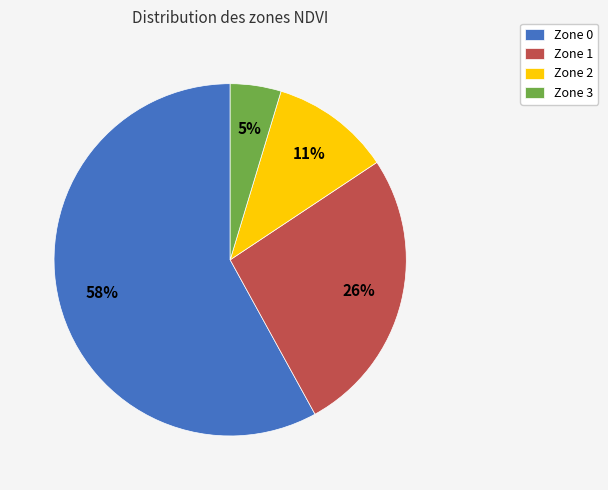

Do Zone 3 and Zone 1 together represent more than half of the pie?

No